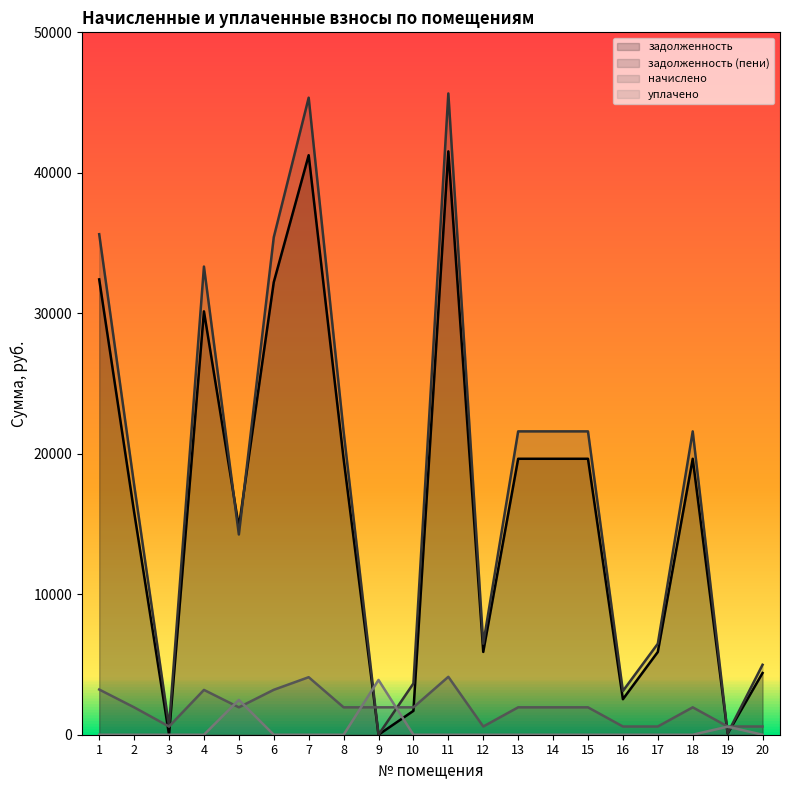

List the labels in order of задолженность value, largest first.

11, 7, 1, 6, 4, 8, 13, 14, 15, 18, 2, 5, 12, 17, 20, 16, 10, 19, 3, 9